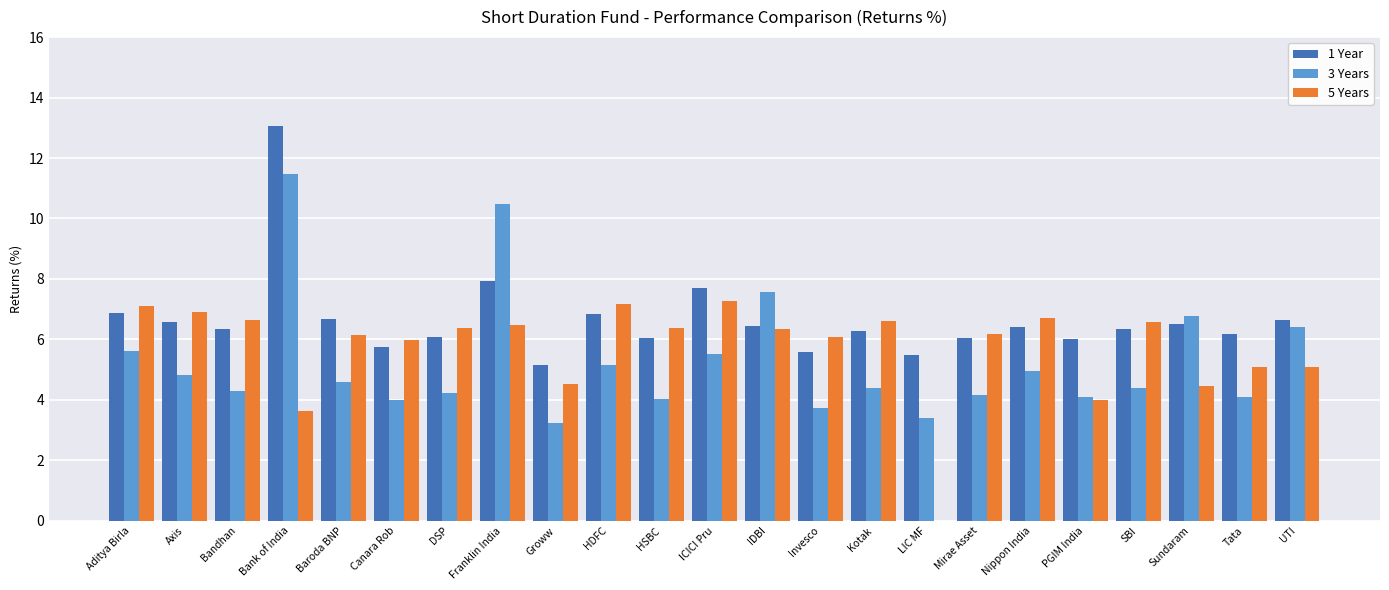

What is the greatest value displayed?

13.1